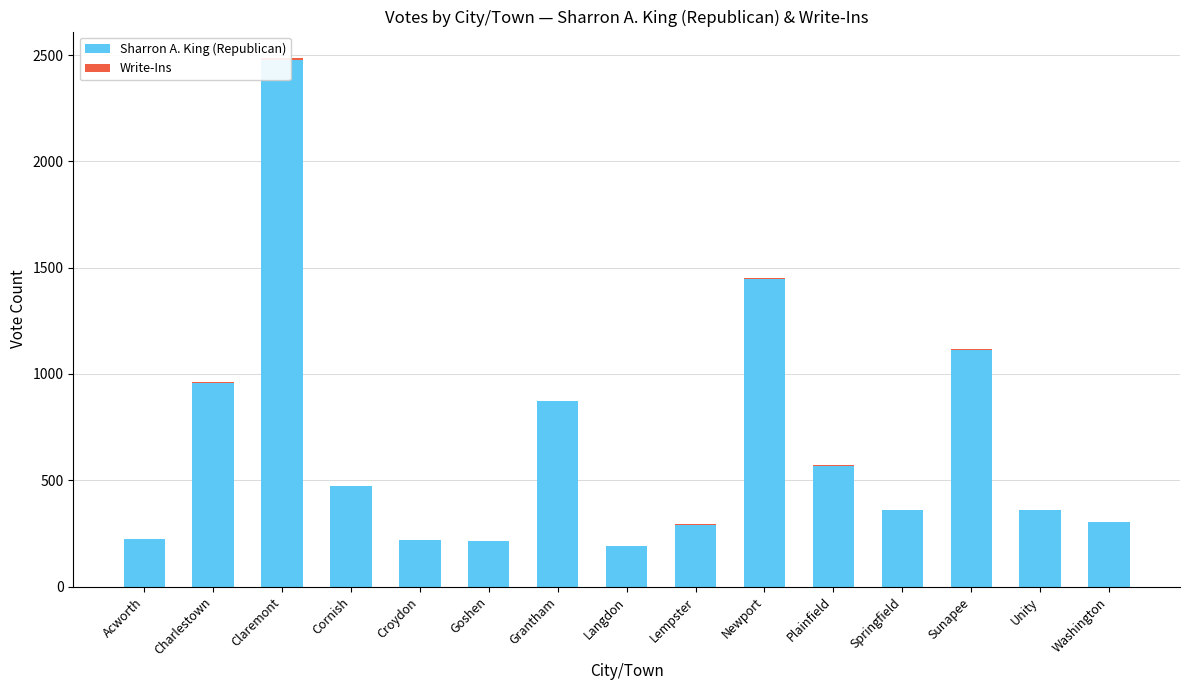

Reading left to right, list all the values displayed in this chart.

Sharron A. King (Republican): Acworth=226	Charlestown=958	Claremont=2477	Cornish=471	Croydon=221	Goshen=212	Grantham=872	Langdon=191	Lempster=288	Newport=1446	Plainfield=568	Springfield=358	Sunapee=1114	Unity=359	Washington=303
Write-Ins: Acworth=0	Charlestown=4	Claremont=9	Cornish=1	Croydon=0	Goshen=1	Grantham=2	Langdon=0	Lempster=4	Newport=4	Plainfield=3	Springfield=0	Sunapee=4	Unity=2	Washington=0